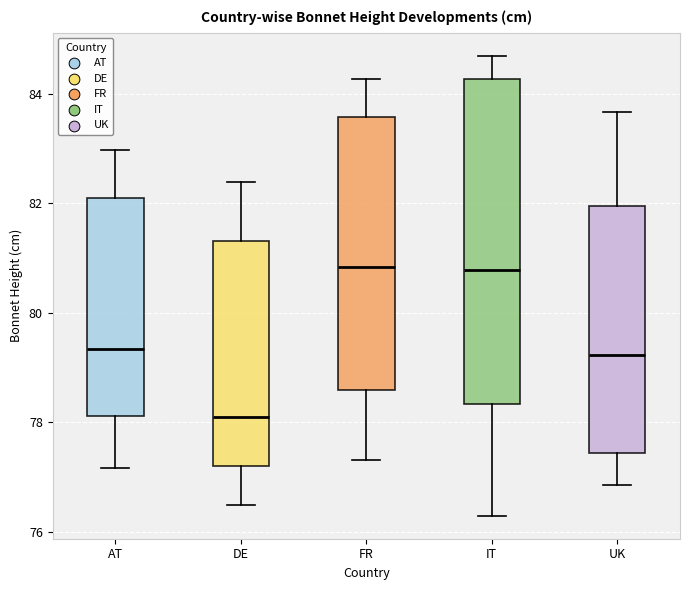

Reading left to right, transcribe this box plot: for each box, give where its median line is, the range the box spans, and where its two whiskers end, as read against the y-axis. The values are not printed on the chart, so give them approximately, as read against the axis.

AT: median 79.4, box 78.2 to 82.0, whiskers 77.2 to 83.0
DE: median 78.2, box 77.2 to 81.4, whiskers 76.4 to 82.4
FR: median 80.8, box 78.6 to 83.6, whiskers 77.4 to 84.2
IT: median 80.8, box 78.4 to 84.2, whiskers 76.2 to 84.6
UK: median 79.2, box 77.4 to 82.0, whiskers 76.8 to 83.6